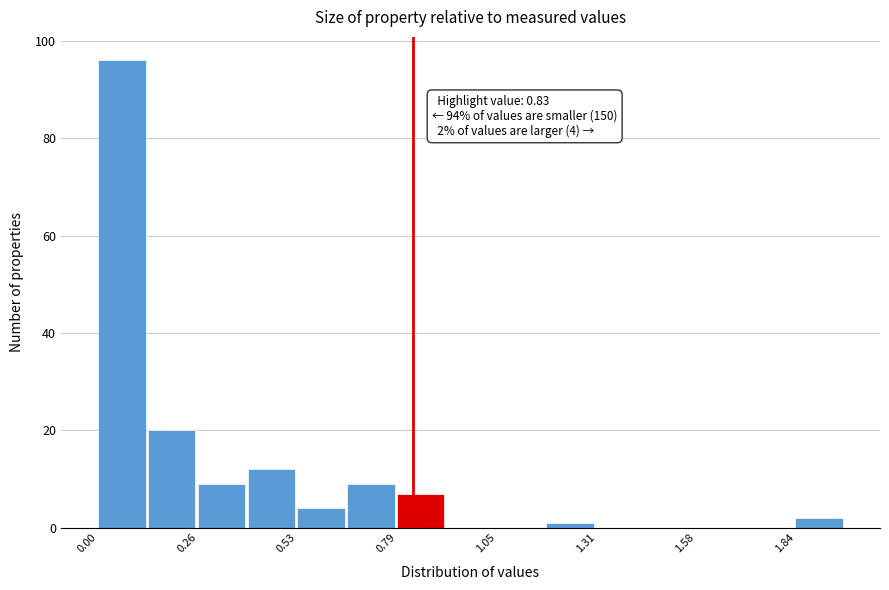

Around what value on the x-axis is the tallest bar? Give the approximate position of its centre, as read against the axis.

0.05